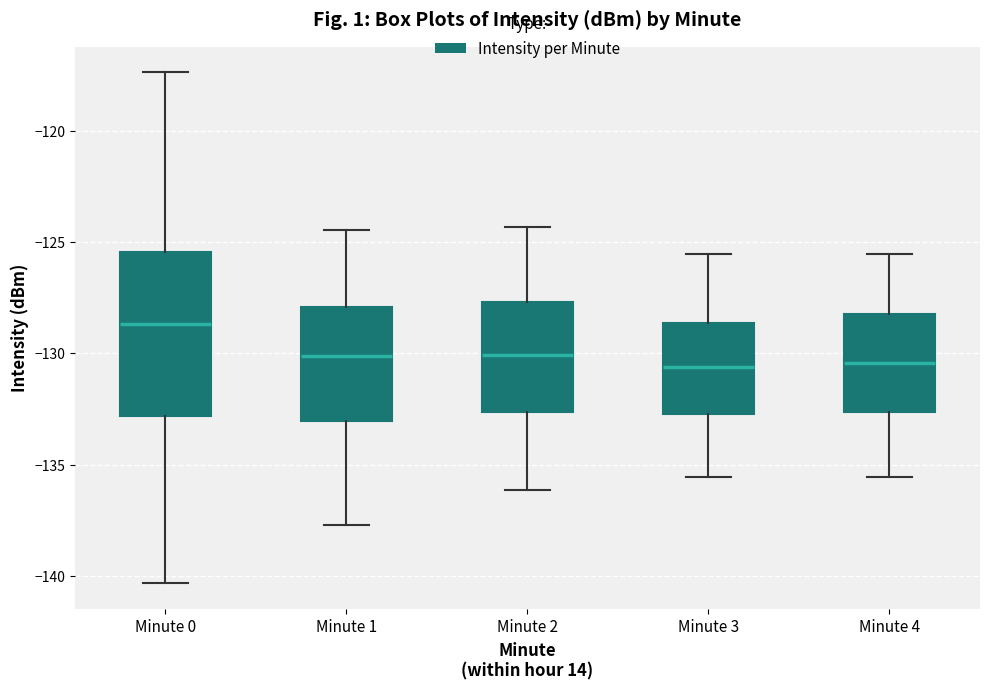

Reading left to right, read every box against the y-axis: the position of its median line, the range the box covers, and the ends of its whiskers. The values are not printed on the chart, so give them approximately, as read against the axis.

Minute 0: median -128.5, box -133.0 to -125.5, whiskers -140.5 to -117.5
Minute 1: median -130.0, box -133.0 to -128.0, whiskers -137.5 to -124.5
Minute 2: median -130.0, box -132.5 to -127.5, whiskers -136.0 to -124.5
Minute 3: median -130.5, box -132.5 to -128.5, whiskers -135.5 to -125.5
Minute 4: median -130.5, box -132.5 to -128.0, whiskers -135.5 to -125.5